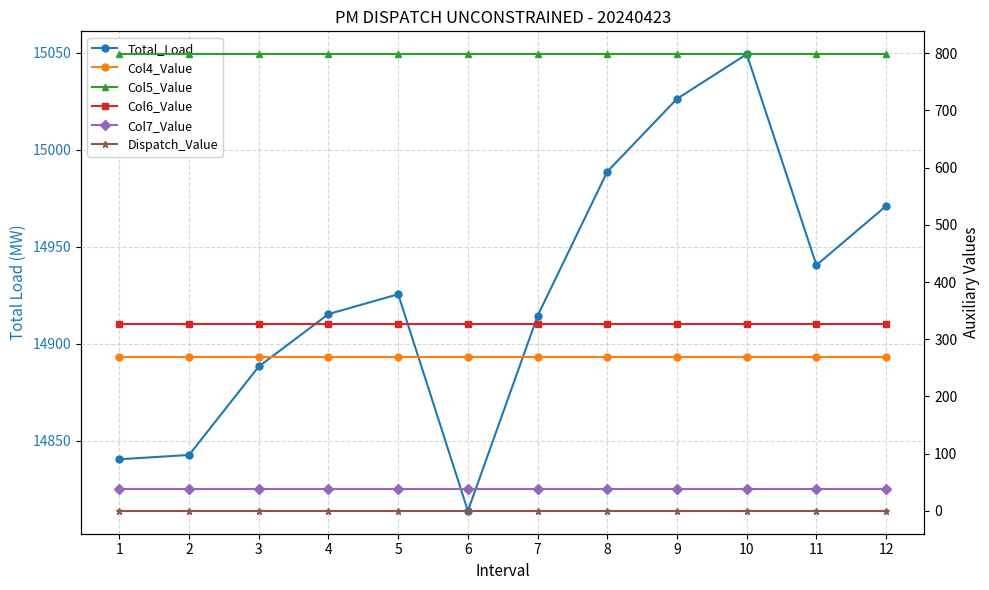

List the series in order of their peak value, highest first.

Total_Load, Col5_Value, Col6_Value, Col4_Value, Col7_Value, Dispatch_Value